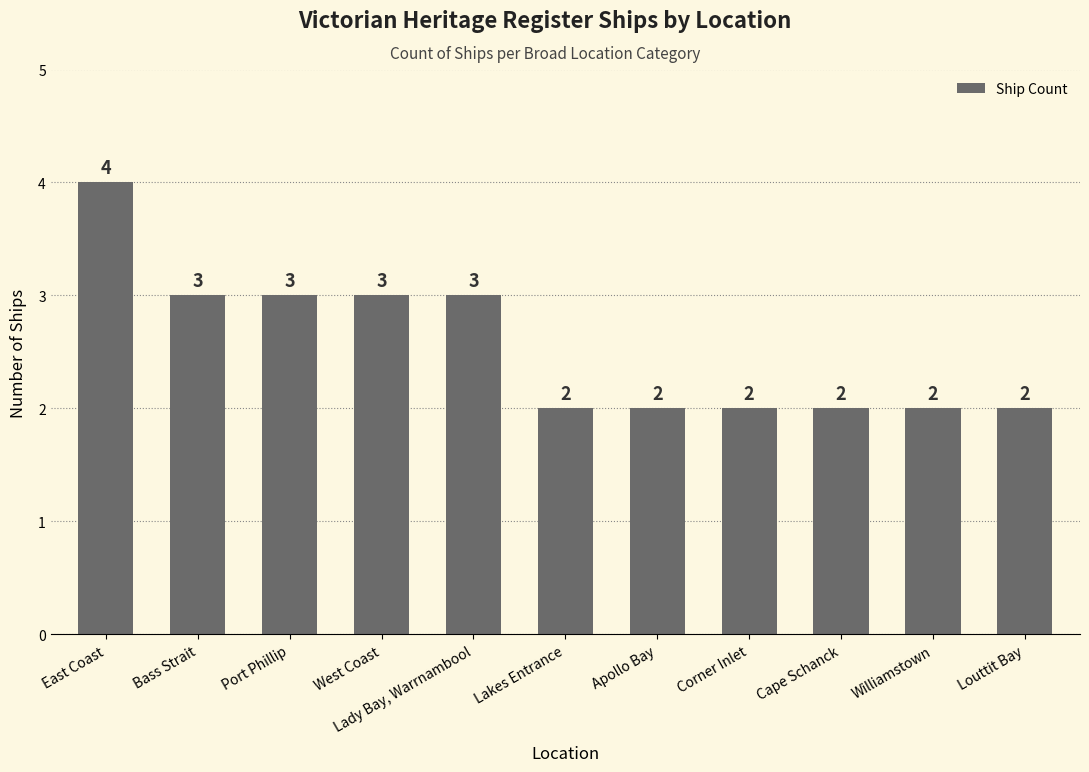

Approximately how many times larger is the value at Apollo Bay compared to Cape Schanck?

1.0